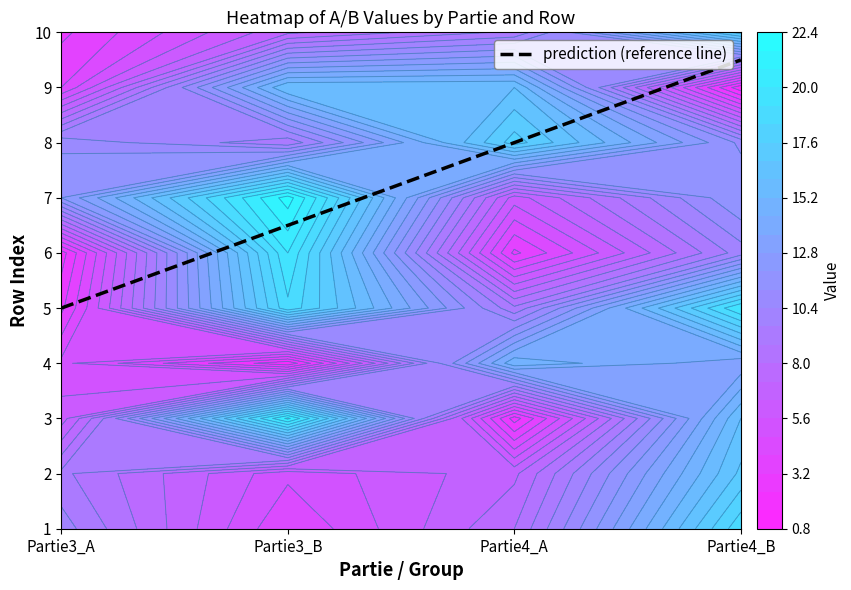

At which label does 1 first exceed 10?

3